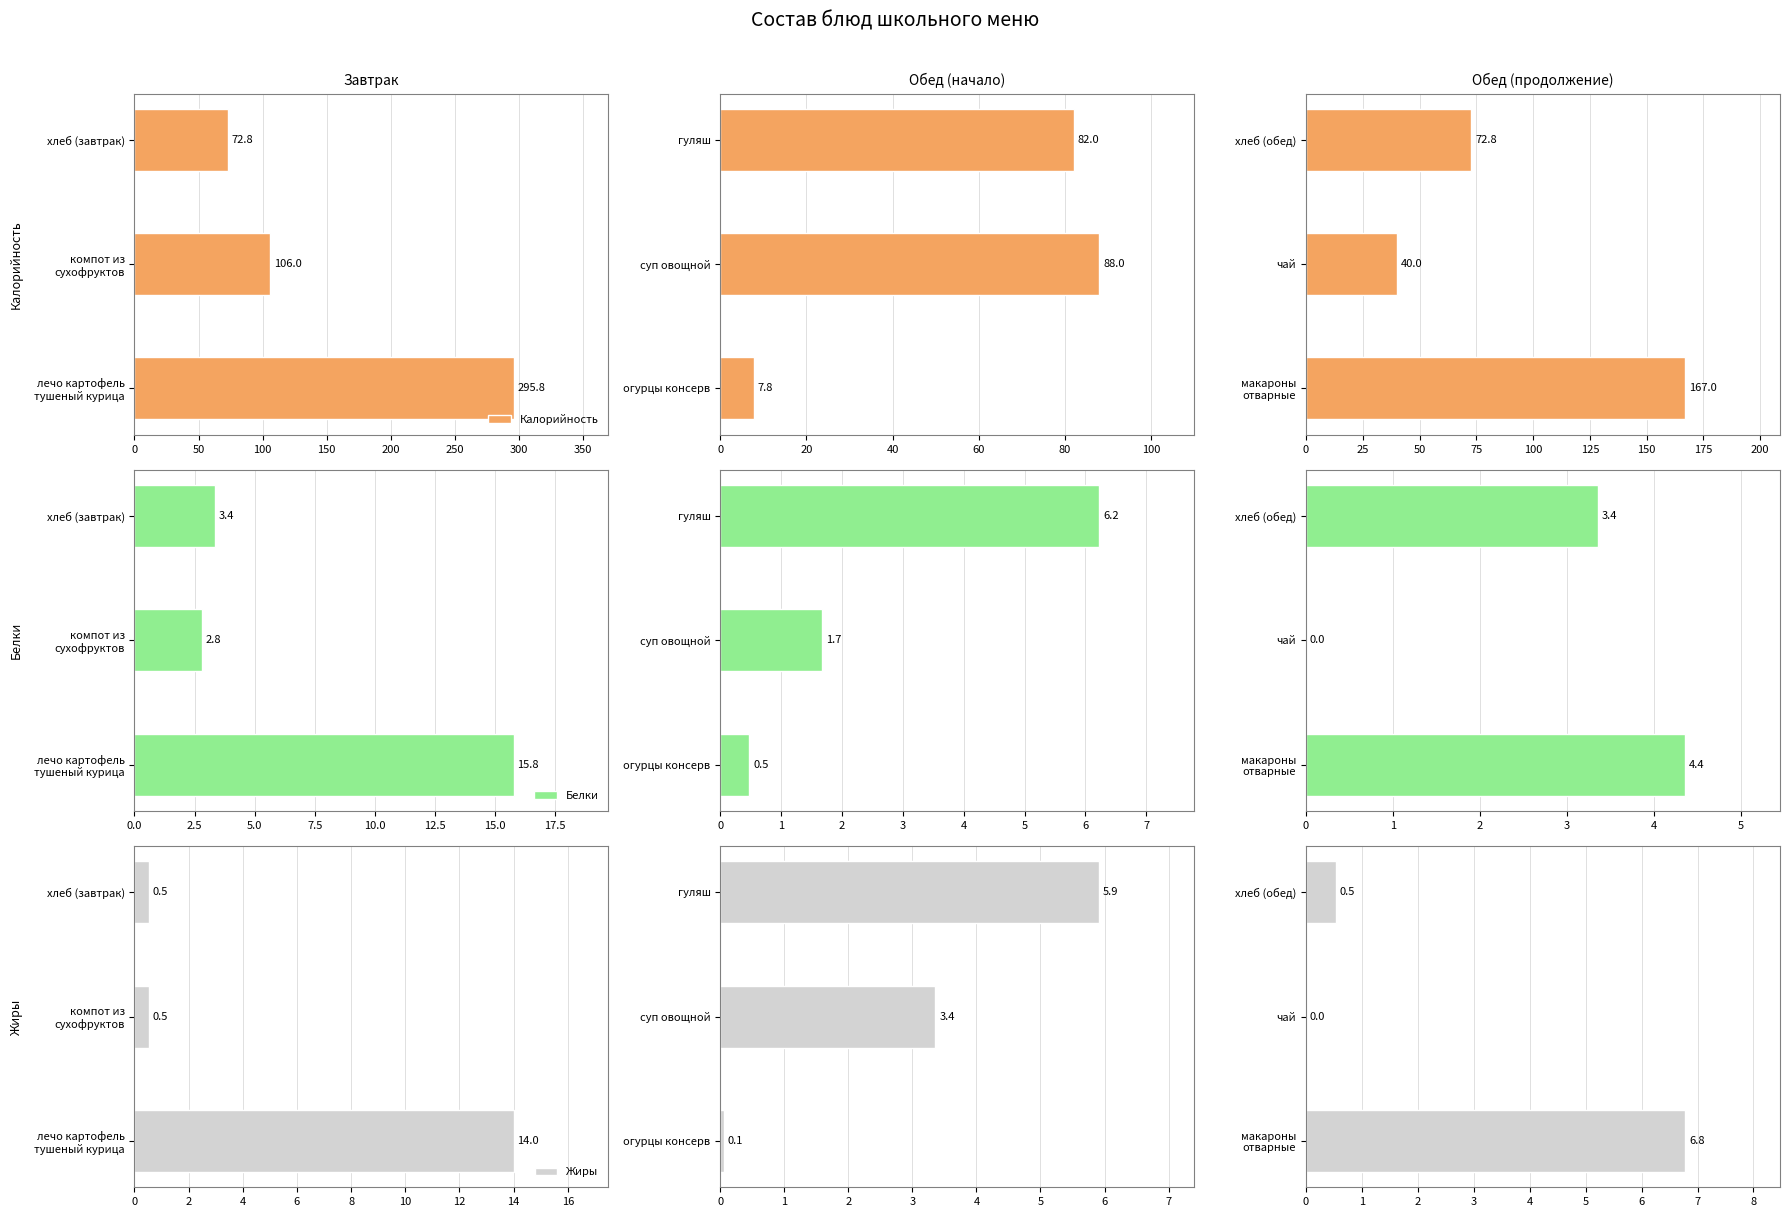

Which series changed the most between 0 and 50?

Калорийность